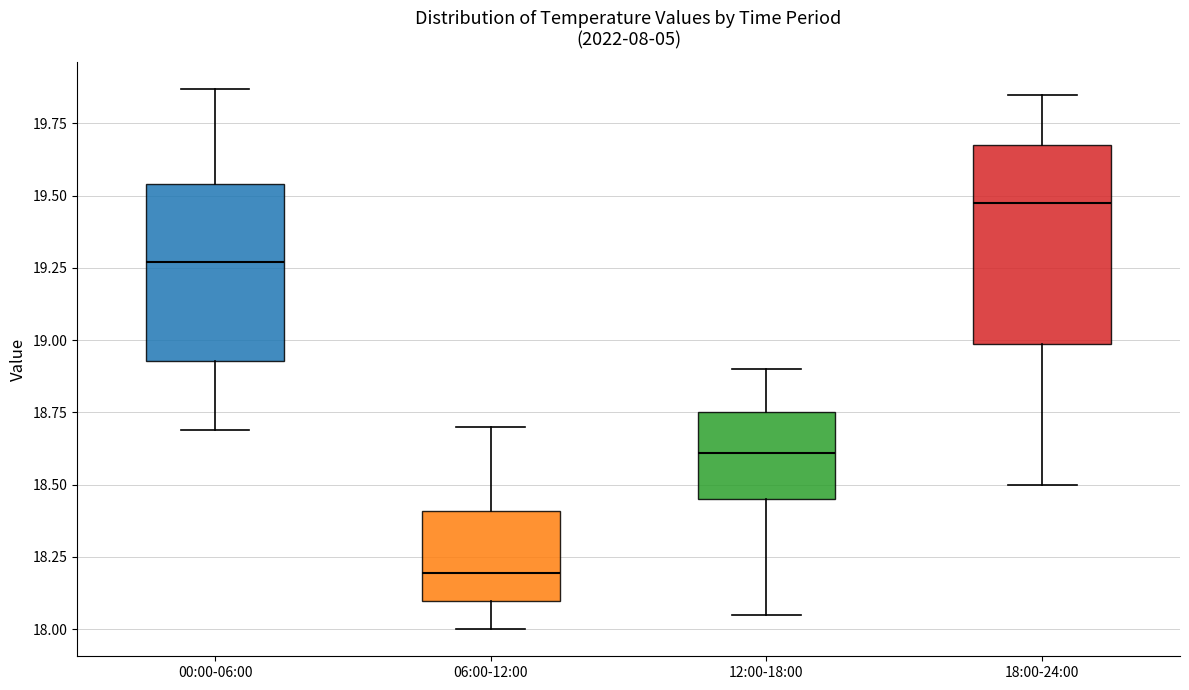

Reading left to right, transcribe this box plot: for each box, give where its median line is, the range the box spans, and where its two whiskers end, as read against the y-axis. The values are not printed on the chart, so give them approximately, as read against the axis.

00:00-06:00: median 19.25, box 18.95 to 19.55, whiskers 18.70 to 19.85
06:00-12:00: median 18.20, box 18.10 to 18.40, whiskers 18.00 to 18.70
12:00-18:00: median 18.60, box 18.45 to 18.75, whiskers 18.05 to 18.90
18:00-24:00: median 19.50, box 19.00 to 19.70, whiskers 18.50 to 19.85